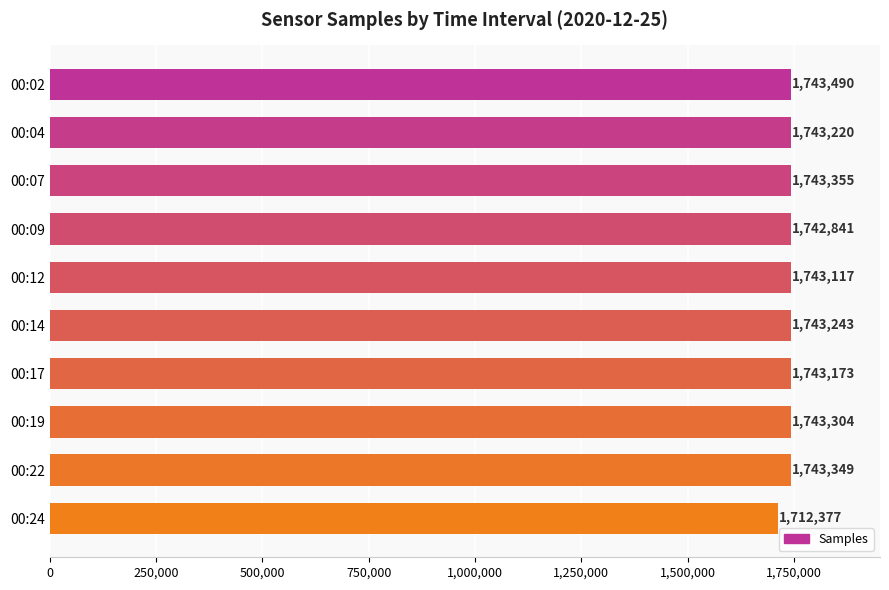

At which label is the value closest to 1727933?

00:09